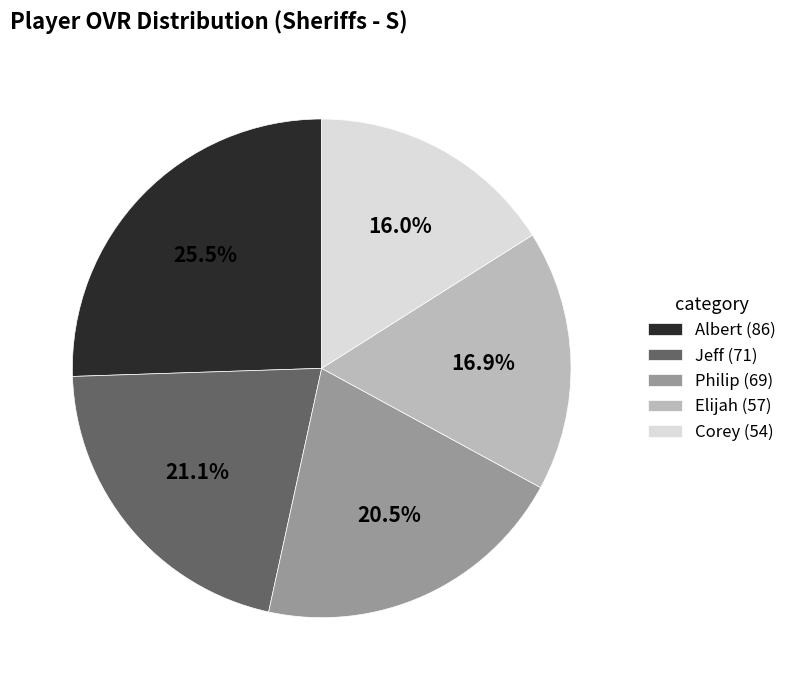

What portion of the pie excludes Jeff?

78.9%